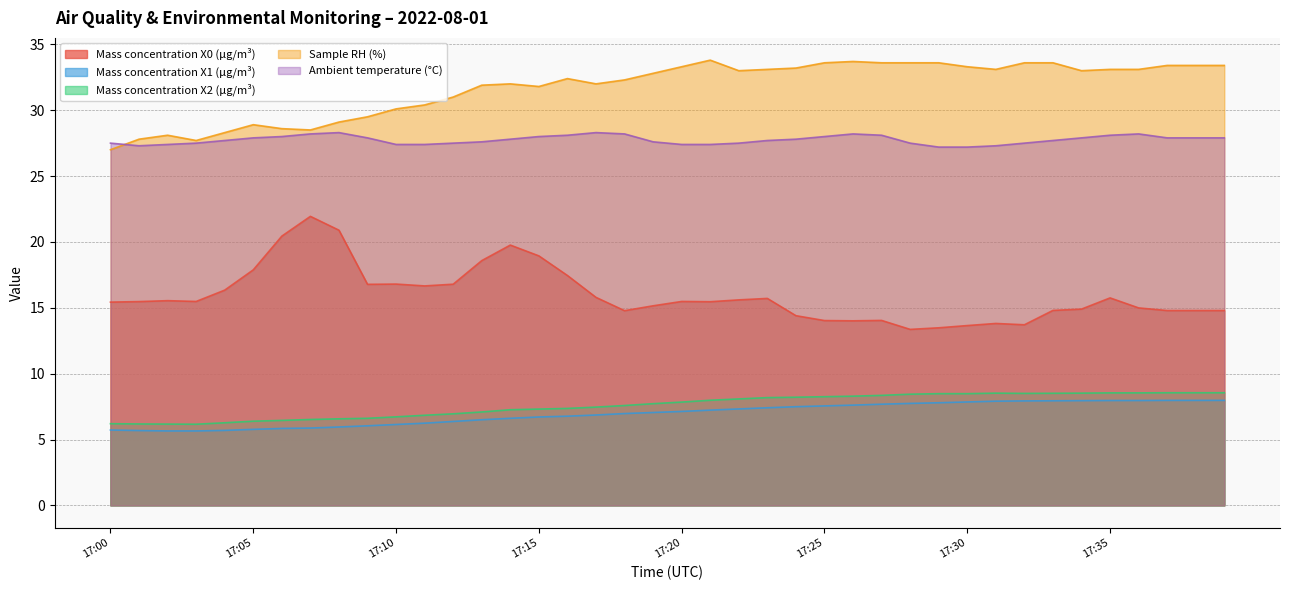

Which series has the largest total across all categories?

Sample RH (%)